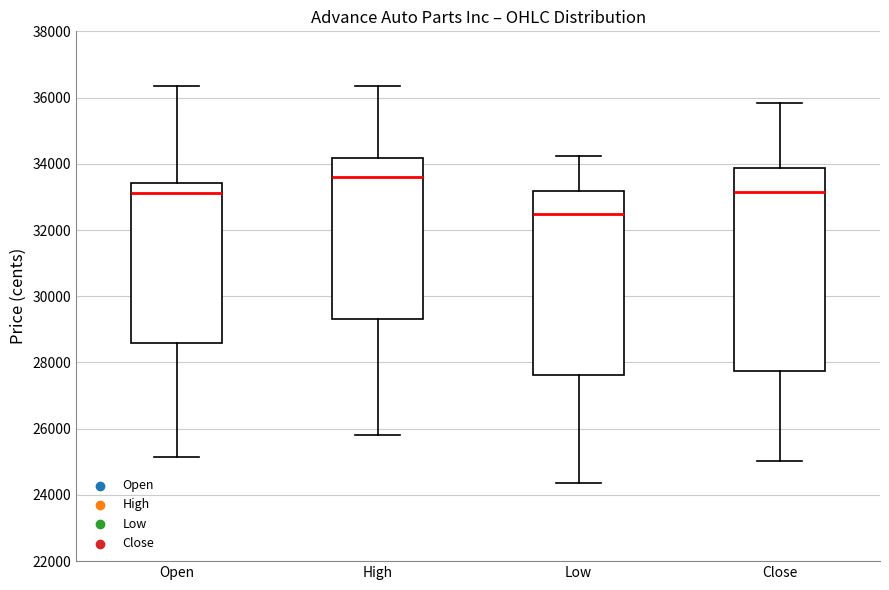

Comparing the boxes themselves (not the whiskers), which one is the tallest?

Close